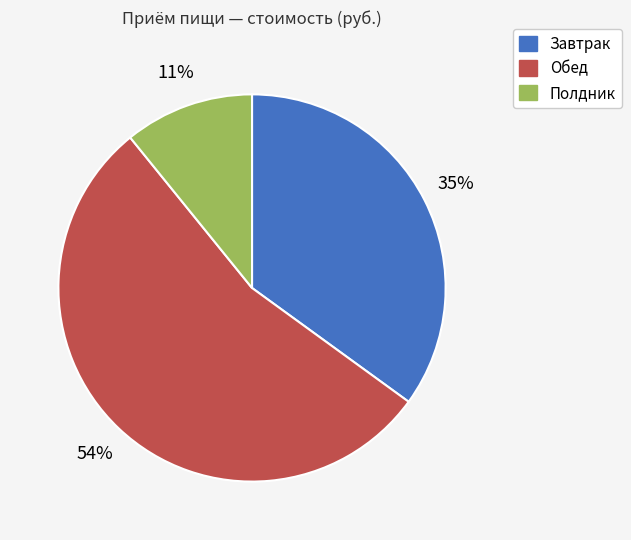

To the nearest percent, what is the difference between the Полдник and Завтрак slice percentages?

24%